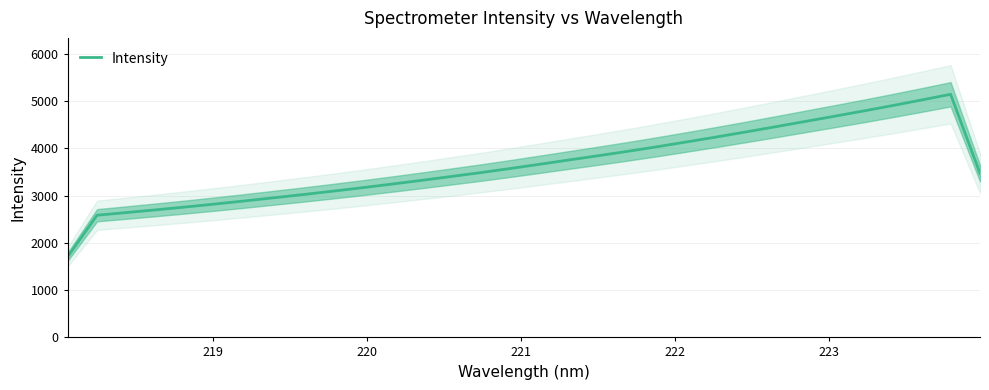

What is the minimum value for Intensity?

1704.8